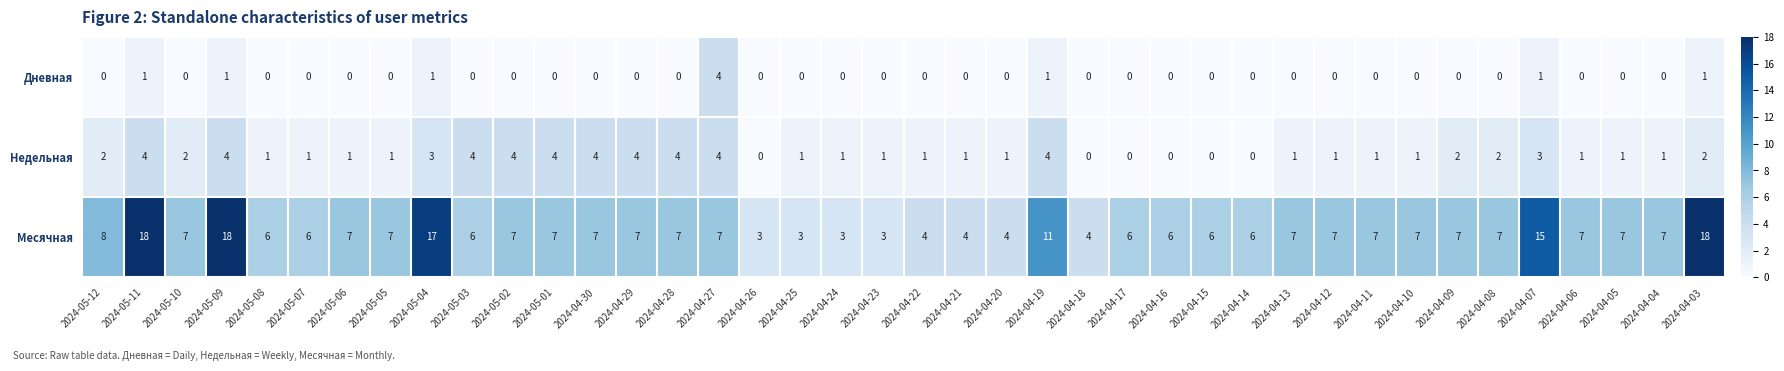

Which series has the widest spread of values?

Месячная